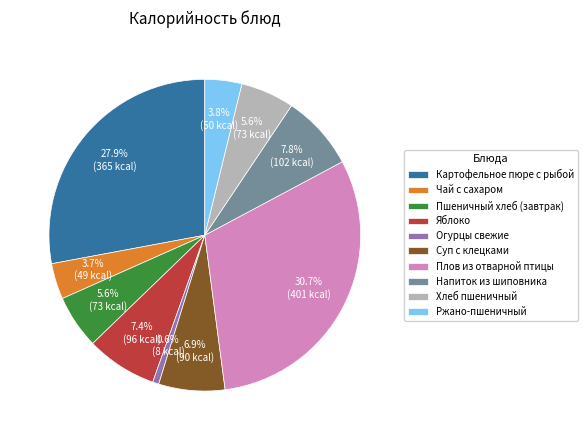

The Яблоко slice represents 7% of the pie. True or false?

True